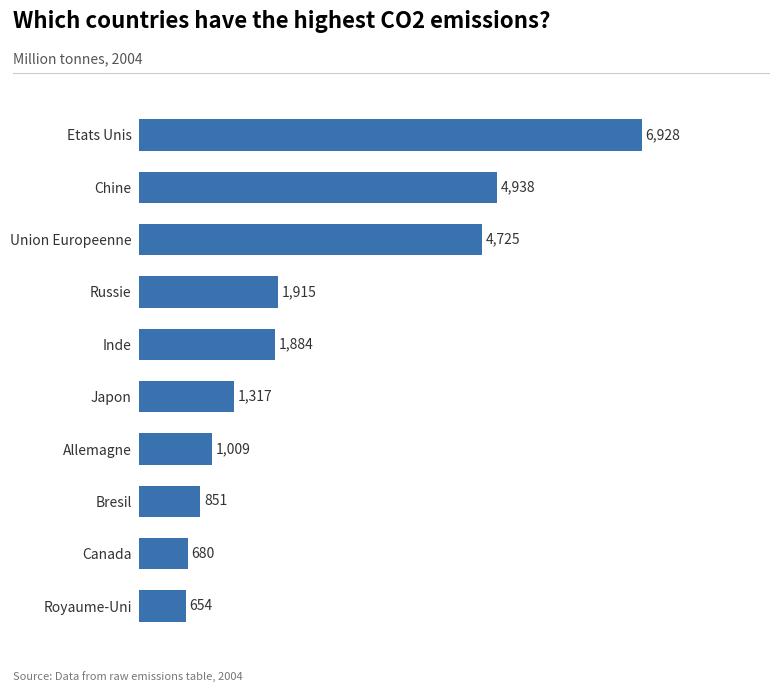

Are the bars grouped side by side (vs. stacked)?

No